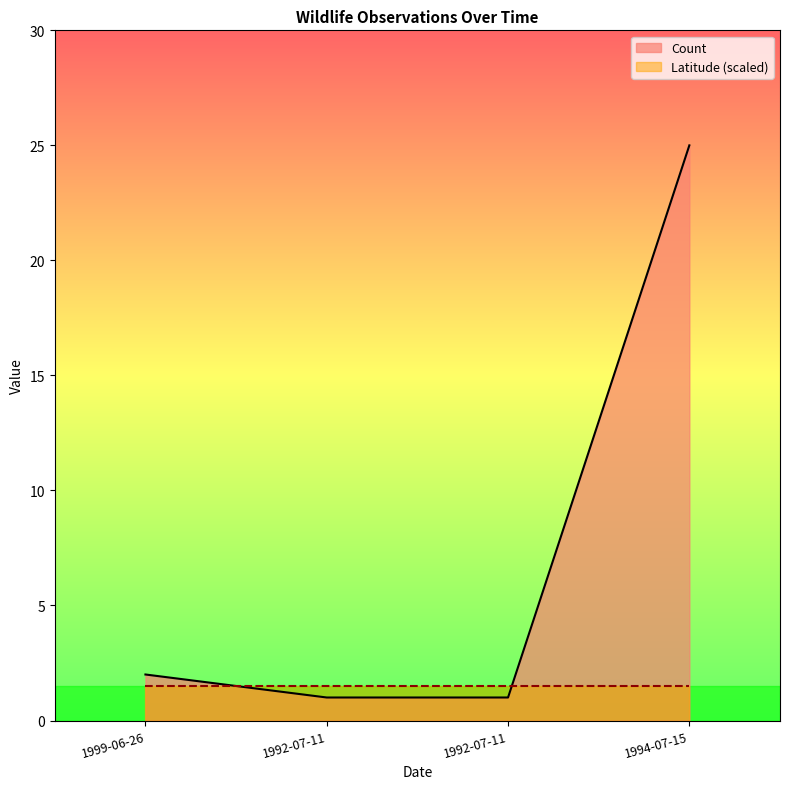

What is the maximum value shown in the chart?

25.0